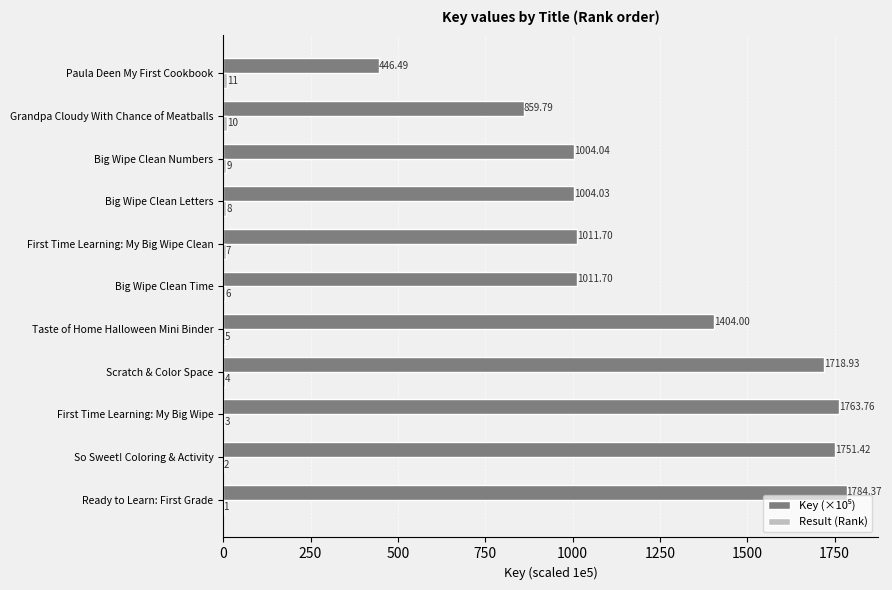

Which label corresponds to the largest value in the chart?

Ready to Learn: First Grade